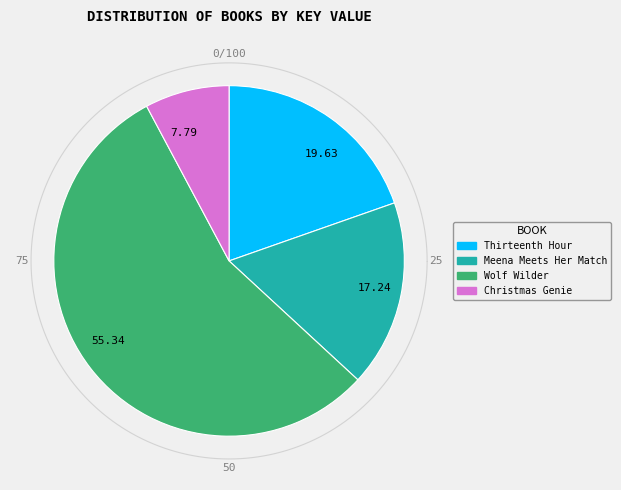

True or false: Meena Meets Her Match accounts for 6% of the total.

False